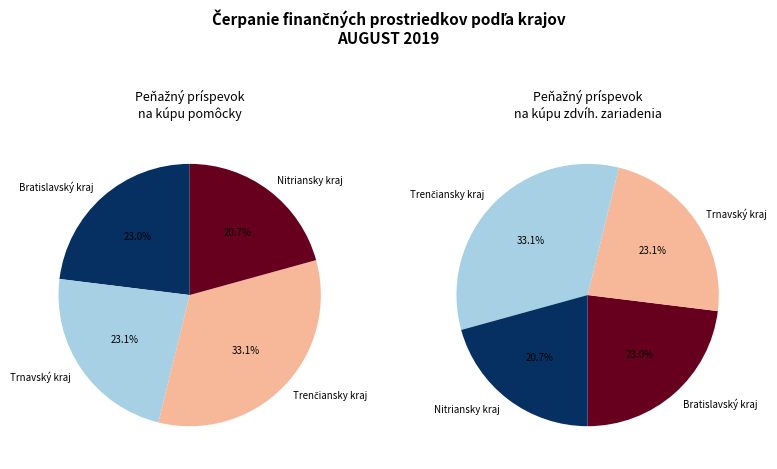

How many segments does this pie chart have?

8